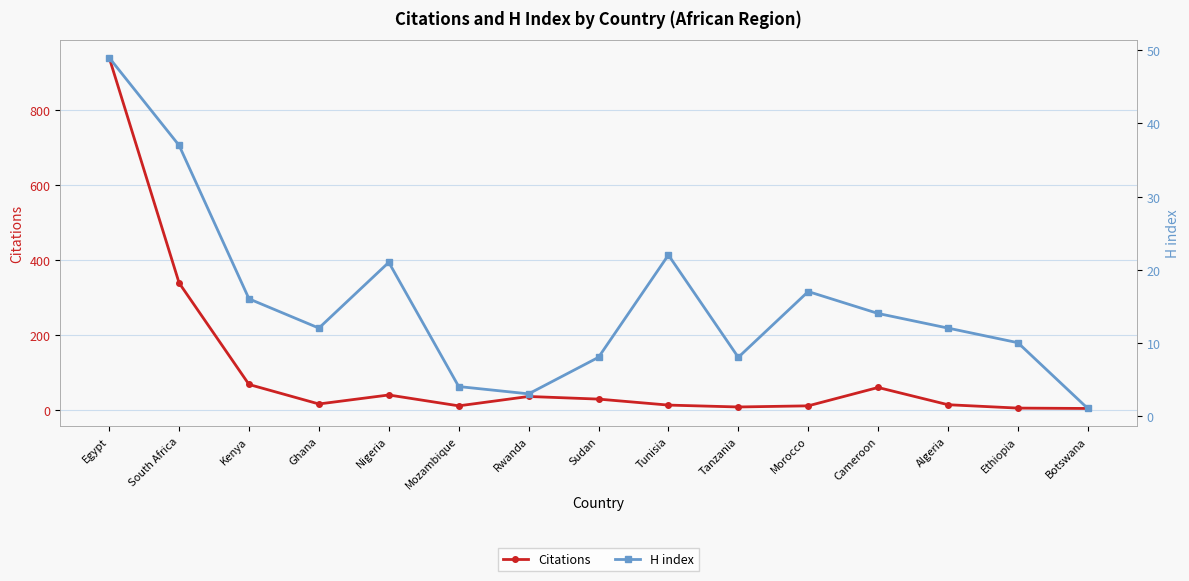

What is the average value of the H index series?

16